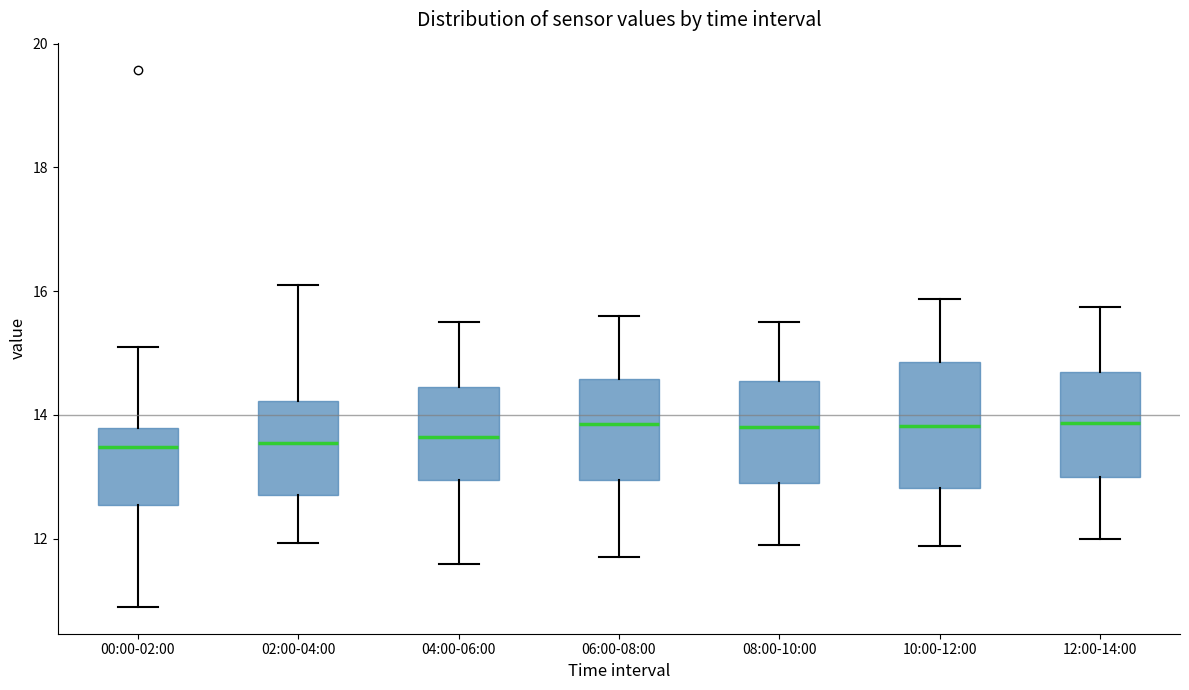

Comparing the boxes themselves (not the whiskers), which one is the tallest?

10:00-12:00